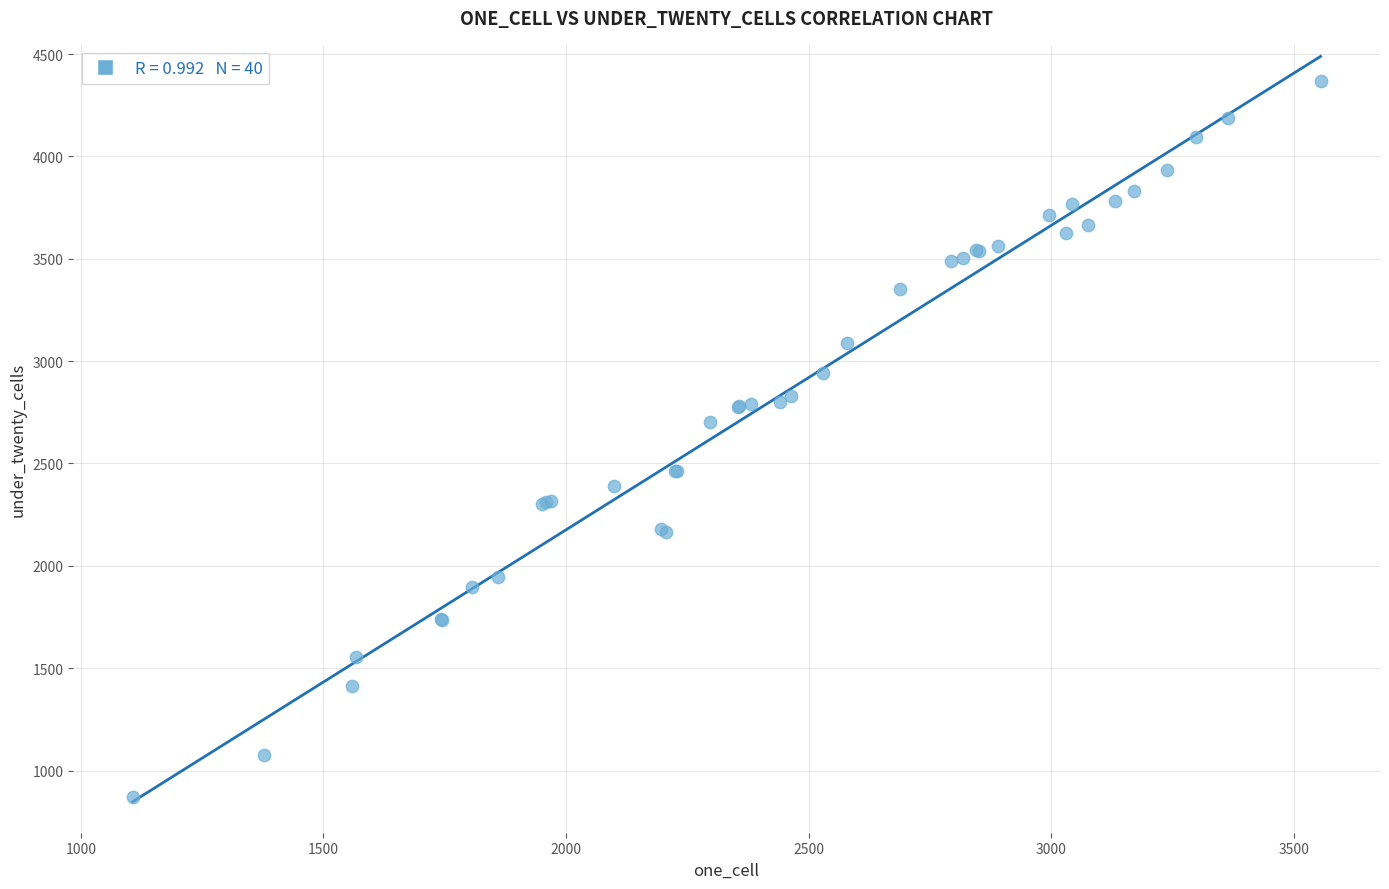

What Y value in the scatter plot is closest to 2620?

2703